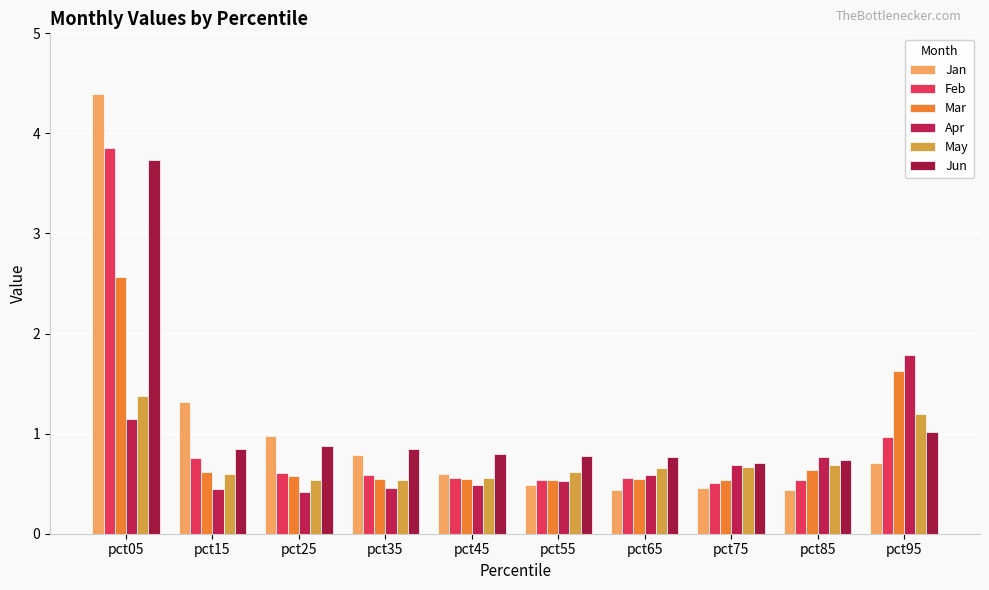

Count the number of categories in the chart.

10